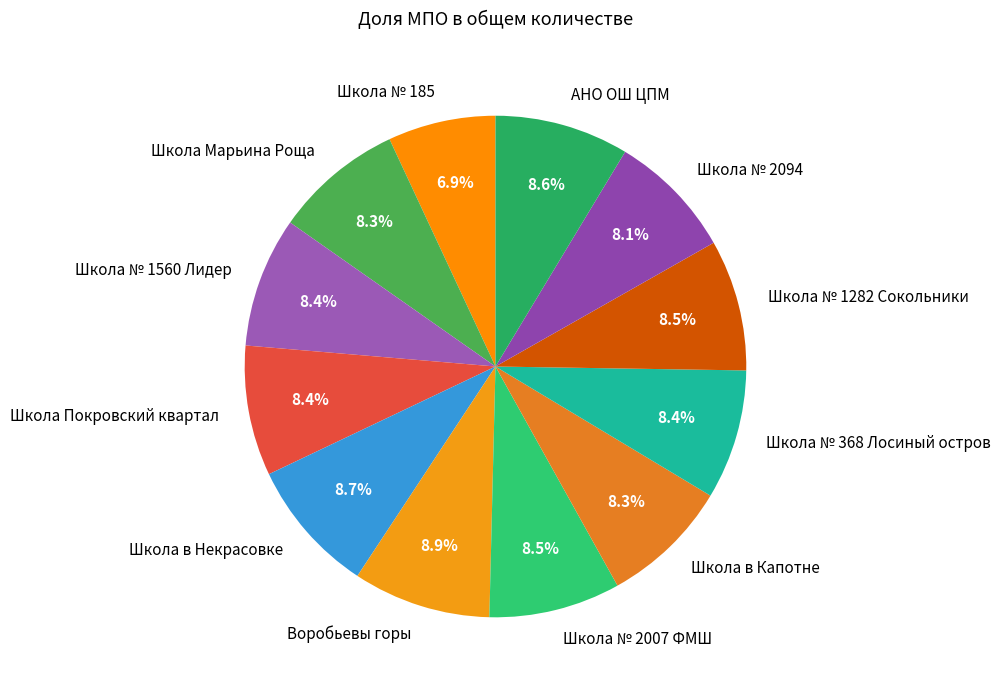

Is the sum of Школа Марьина Роща and Школа № 1282 Сокольники greater than half?

No